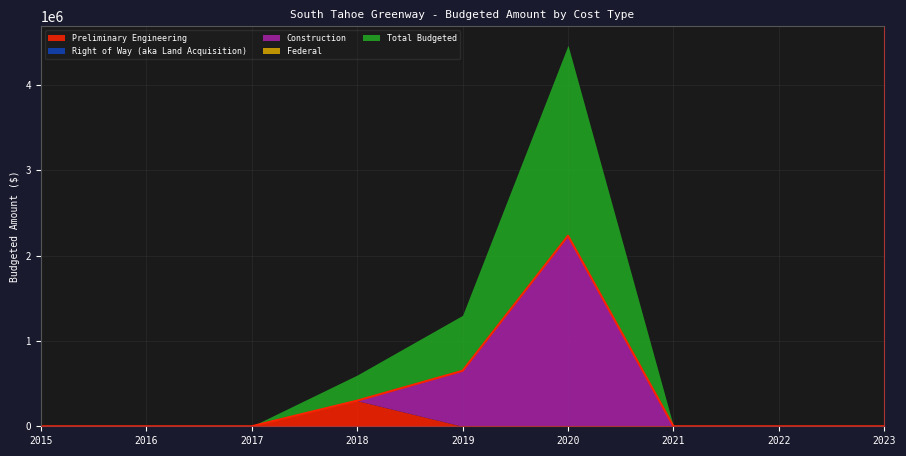

True or false: Total Budgeted has more than 0 interior local peaks.

True